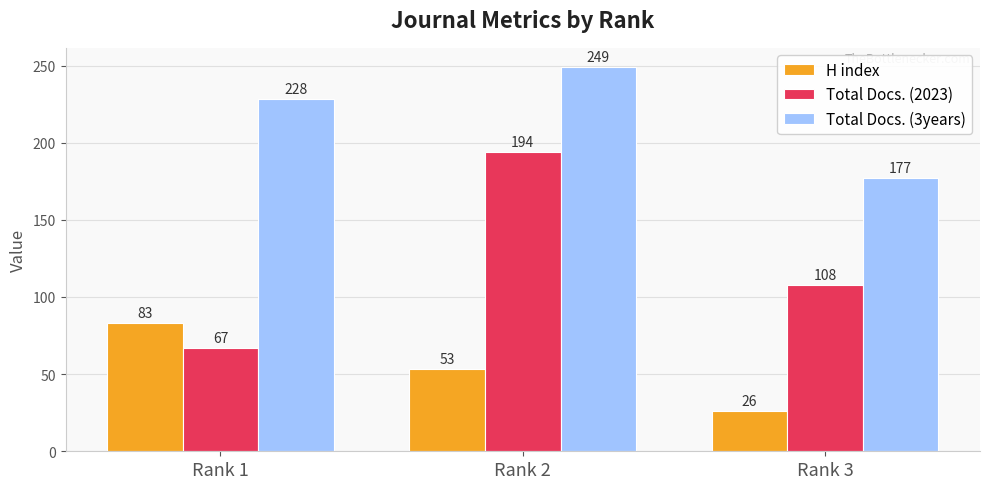

What is the highest value of the Total Docs. (3years) series?

249